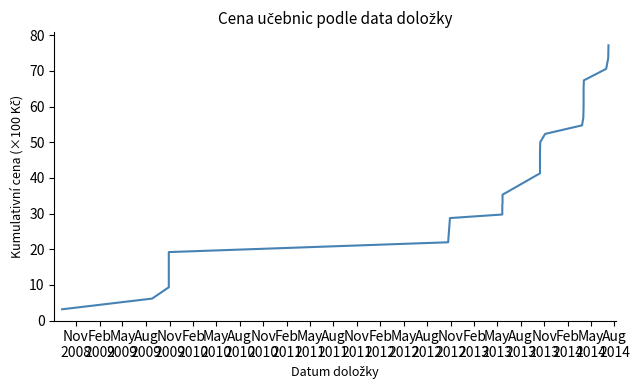

Does the chart have visible grid lines?

No